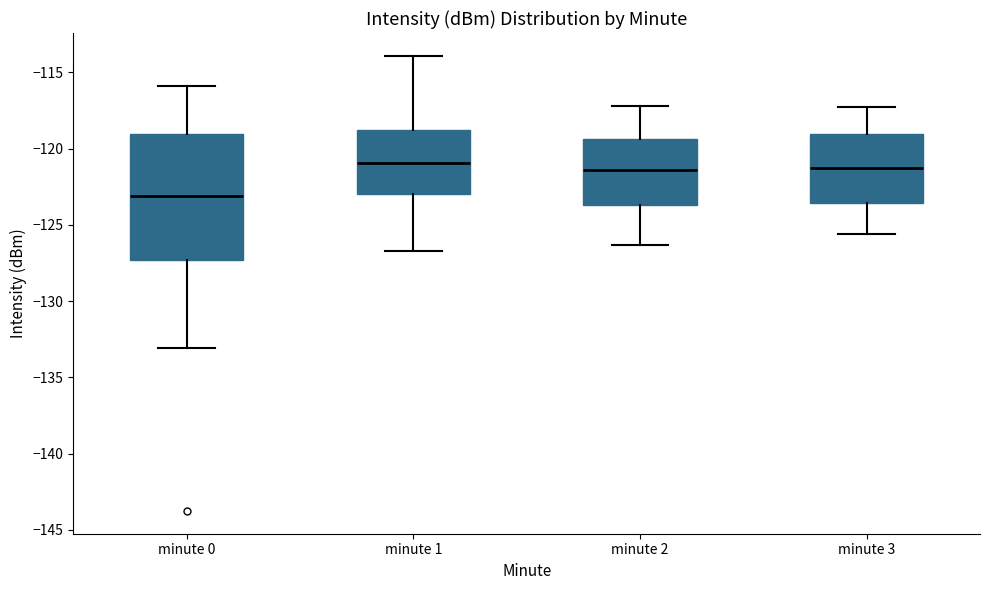

Reading left to right, transcribe this box plot: for each box, give where its median line is, the range the box spans, and where its two whiskers end, as read against the y-axis. The values are not printed on the chart, so give them approximately, as read against the axis.

minute 0: median -123.0, box -127.5 to -119.0, whiskers -133.0 to -116.0
minute 1: median -121.0, box -123.0 to -119.0, whiskers -126.5 to -114.0
minute 2: median -121.5, box -123.5 to -119.5, whiskers -126.5 to -117.0
minute 3: median -121.0, box -123.5 to -119.0, whiskers -125.5 to -117.5